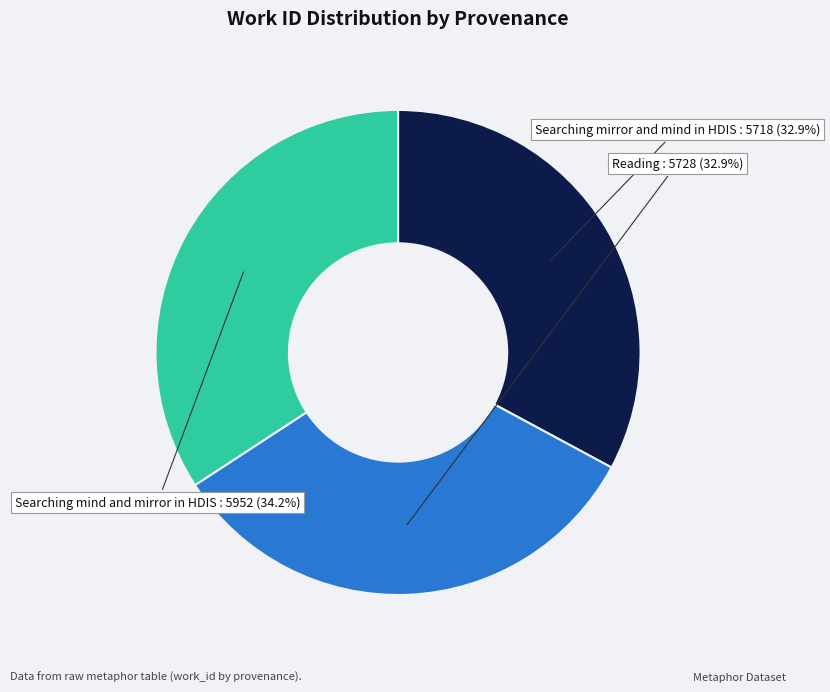

Which has a higher value, Reading or Searching mind and mirror in HDIS?

Searching mind and mirror in HDIS